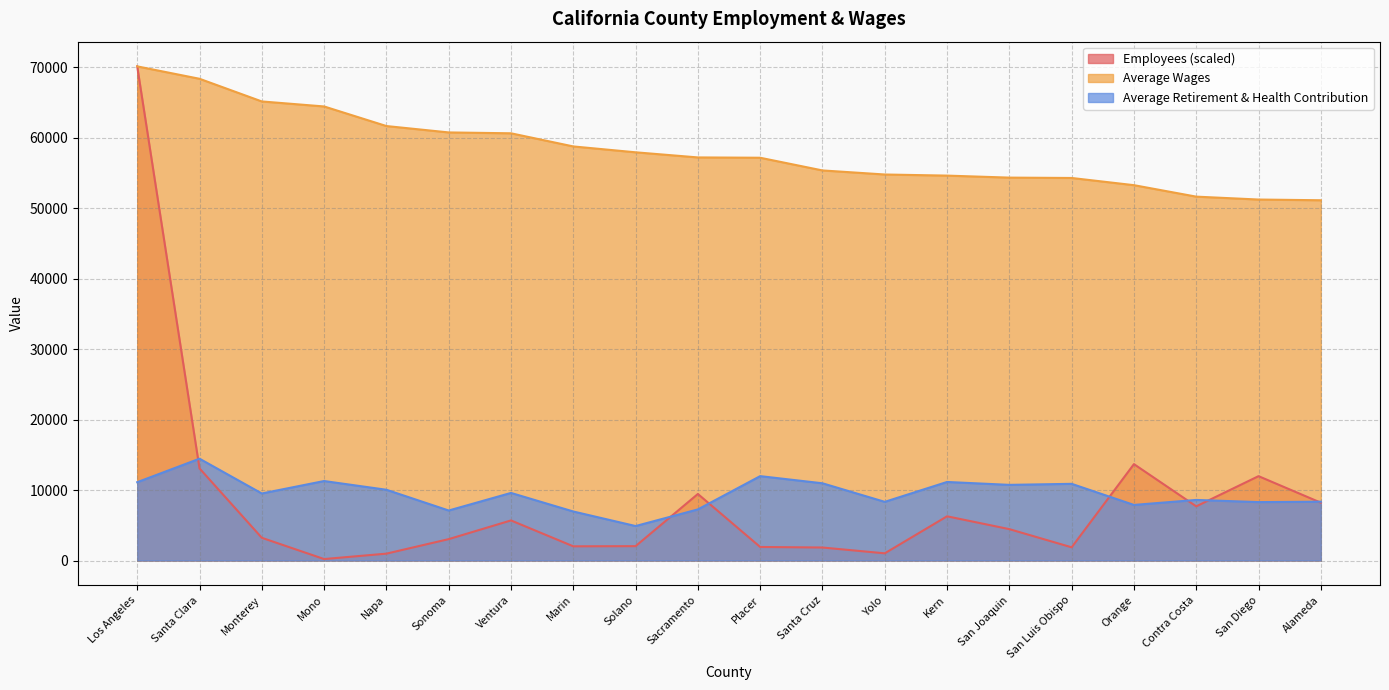

Is it true that Average Wages equals 19843.9 at Marin?

False